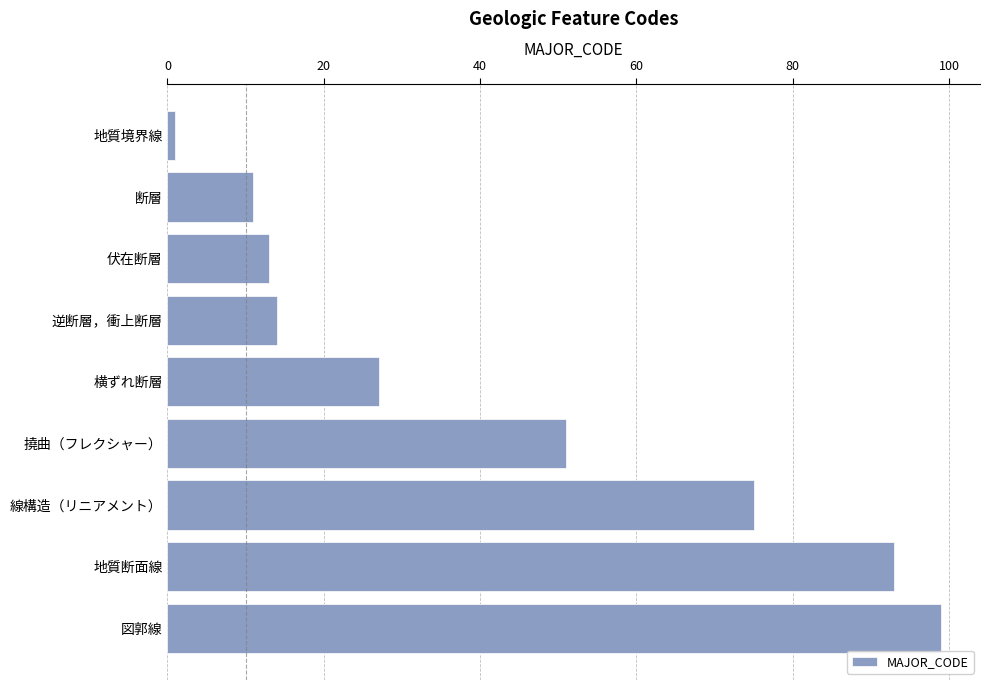

Does the chart contain stacked bars?

No